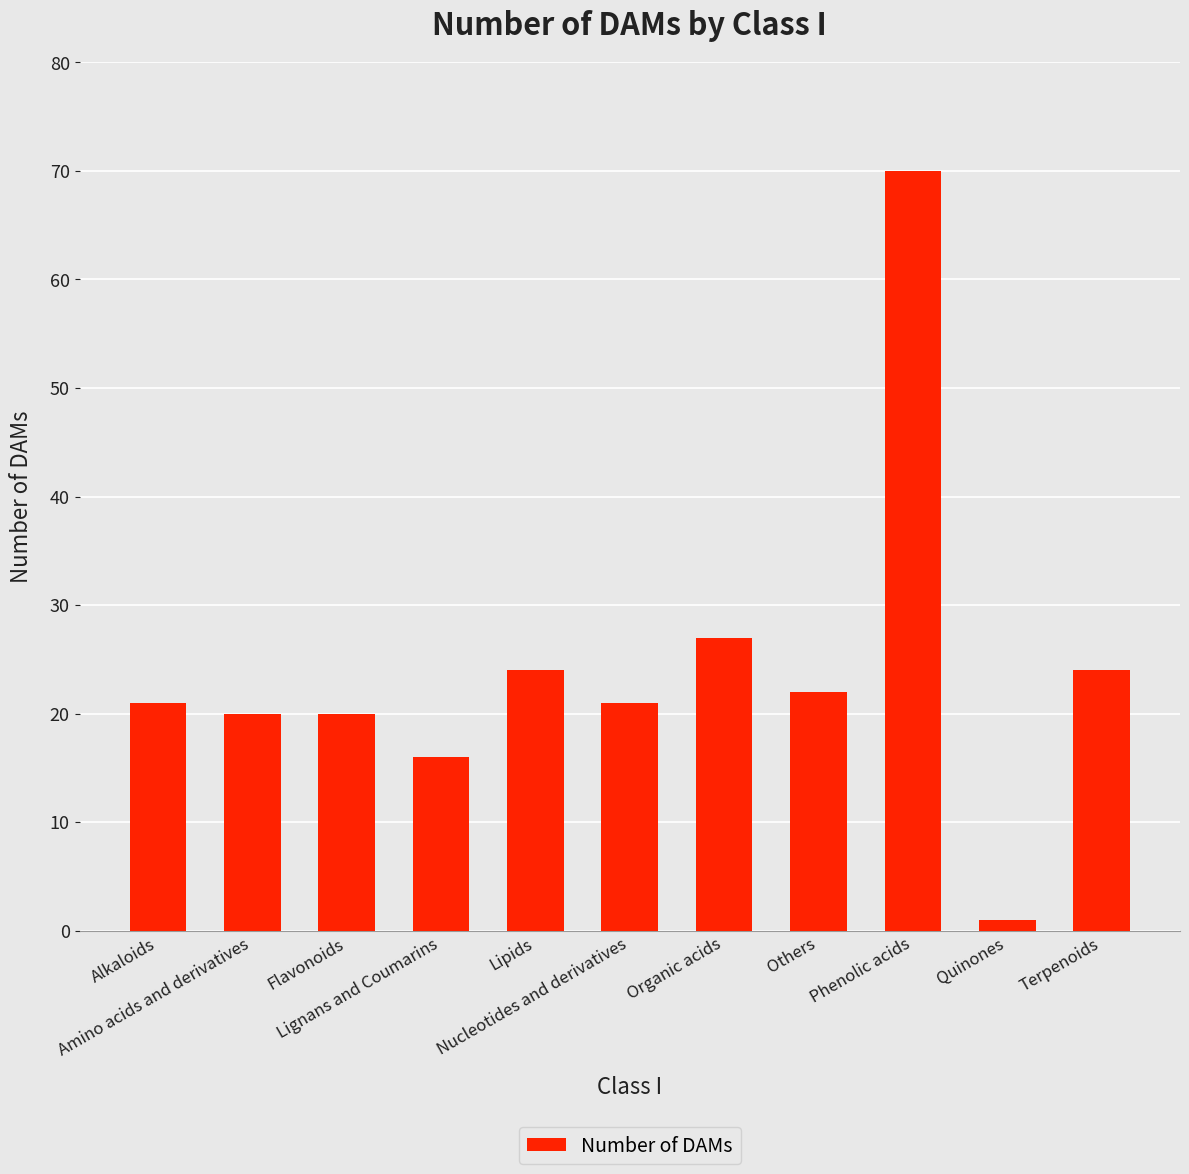

Read the value at Amino acids and derivatives.

20